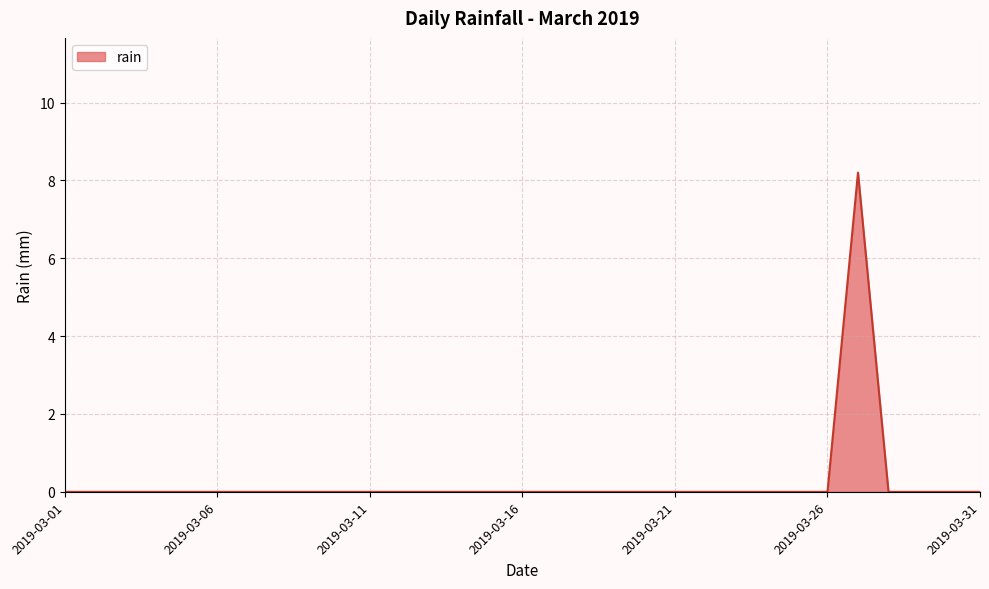

What is the maximum value shown in the chart?

8.2